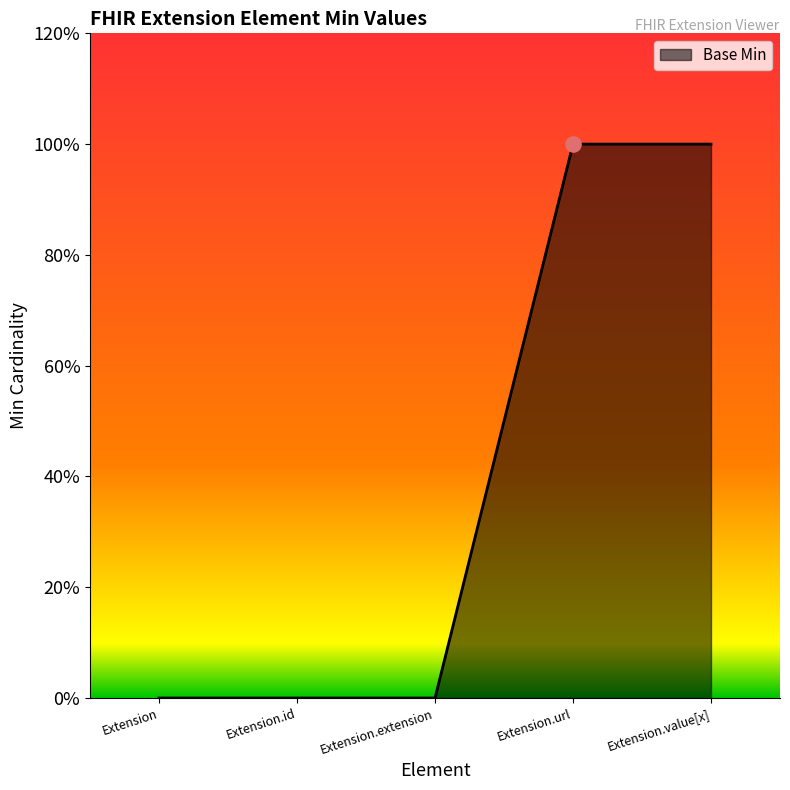

What is the change in value from Extension to Extension.url?

+1